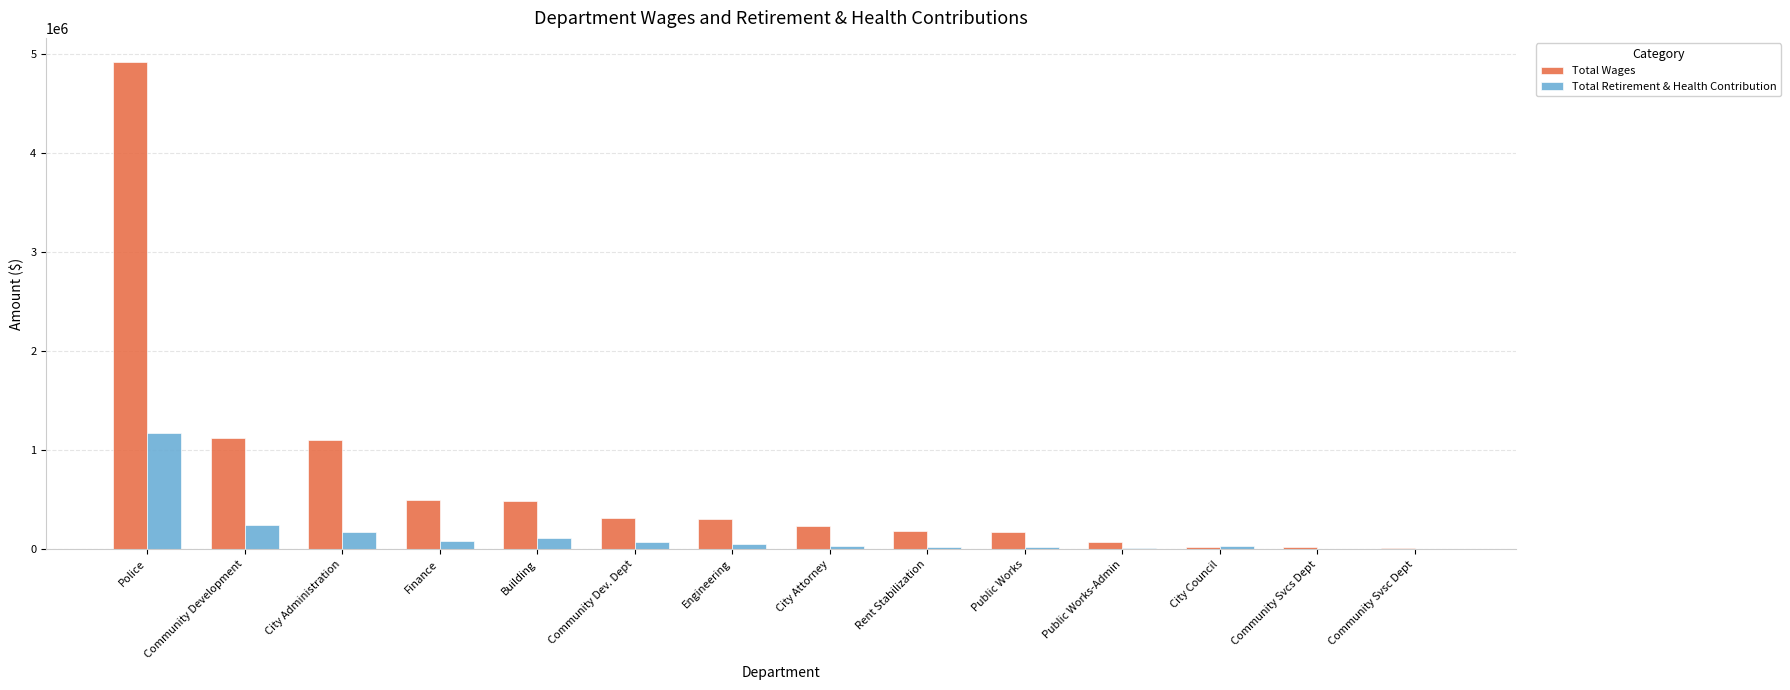

Read the Total Retirement & Health Contribution value at City Administration.

179743